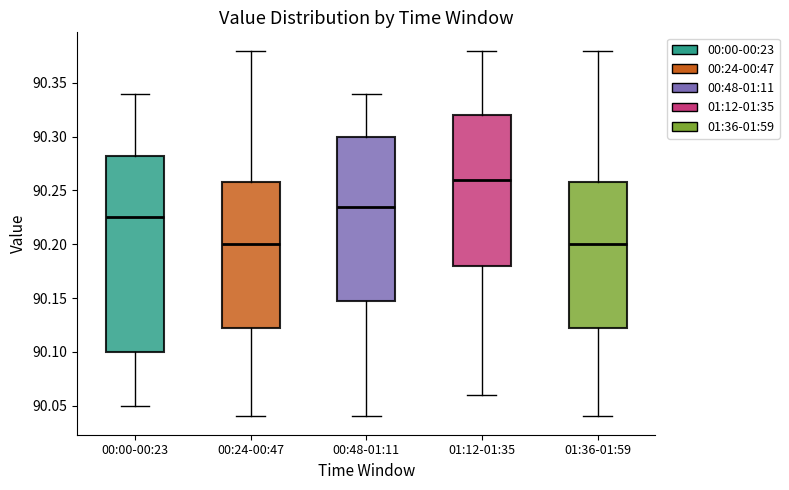

Reading left to right, read every box against the y-axis: the position of its median line, the range the box covers, and the ends of its whiskers. The values are not printed on the chart, so give them approximately, as read against the axis.

00:00-00:23: median 90.225, box 90.100 to 90.285, whiskers 90.050 to 90.340
00:24-00:47: median 90.200, box 90.125 to 90.260, whiskers 90.040 to 90.380
00:48-01:11: median 90.235, box 90.150 to 90.300, whiskers 90.040 to 90.340
01:12-01:35: median 90.260, box 90.180 to 90.320, whiskers 90.060 to 90.380
01:36-01:59: median 90.200, box 90.125 to 90.260, whiskers 90.040 to 90.380